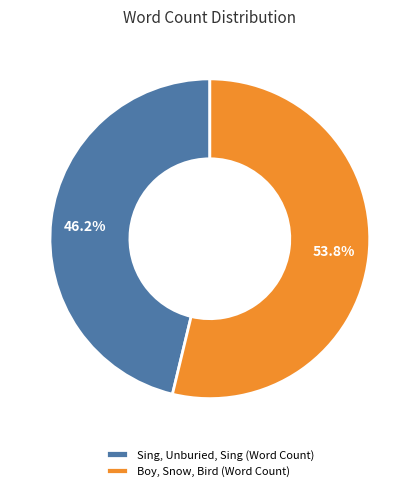

Which slice is the smallest?

Sing, Unburied, Sing